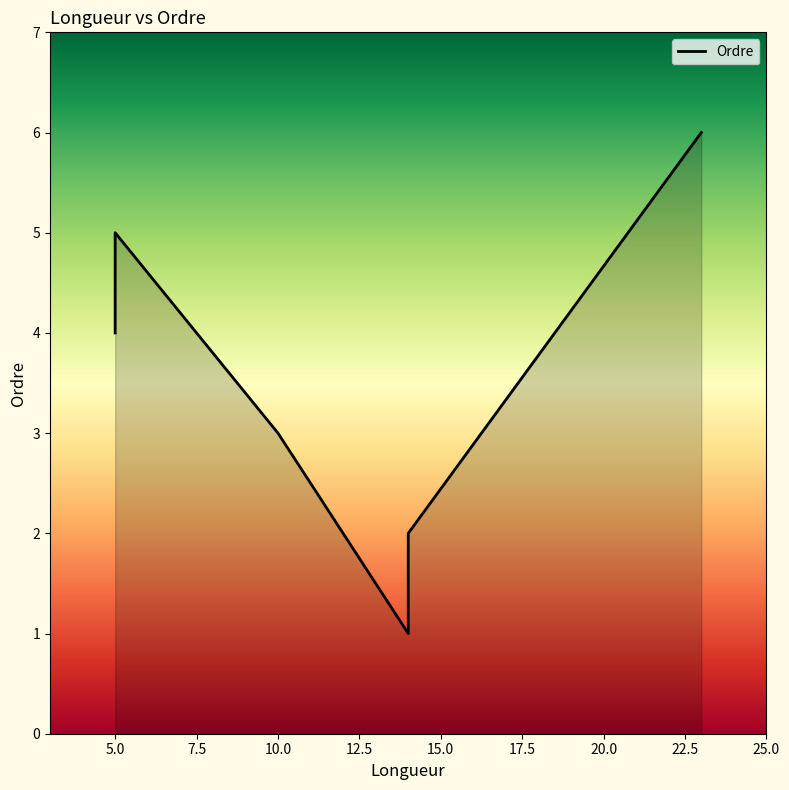

The chart shows a value of 0 at 14. True or false?

False